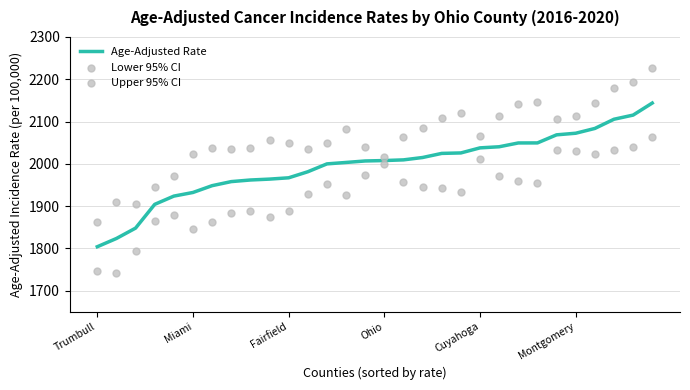

Which series has the largest total across all categories?

Upper 95% CI